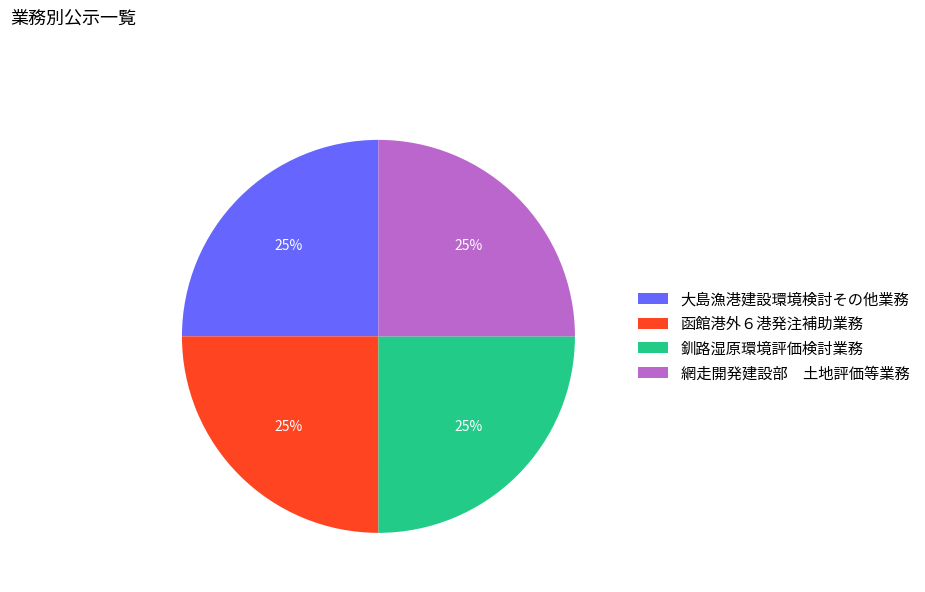

Is it true that 函館港外６港発注補助業務 is 25% of the pie?

True